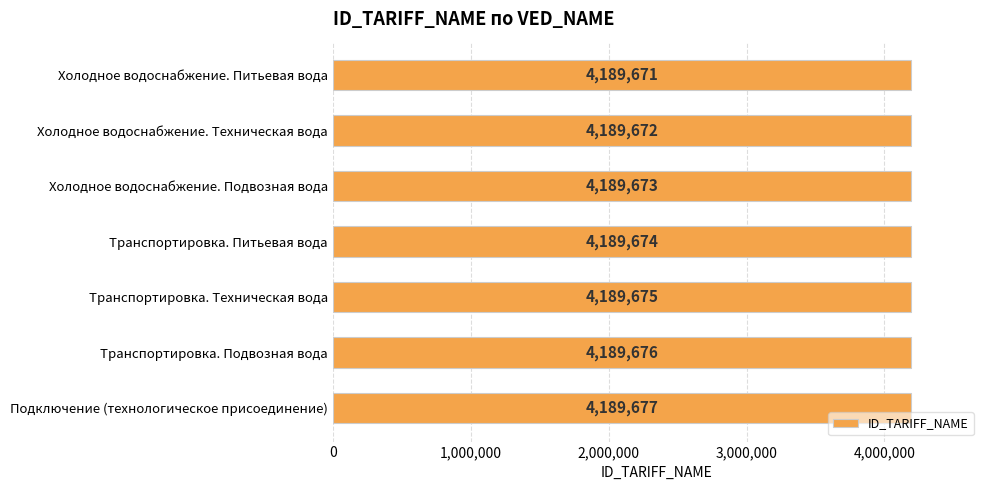

Count the values in the range 4189672 to 4189676.

5